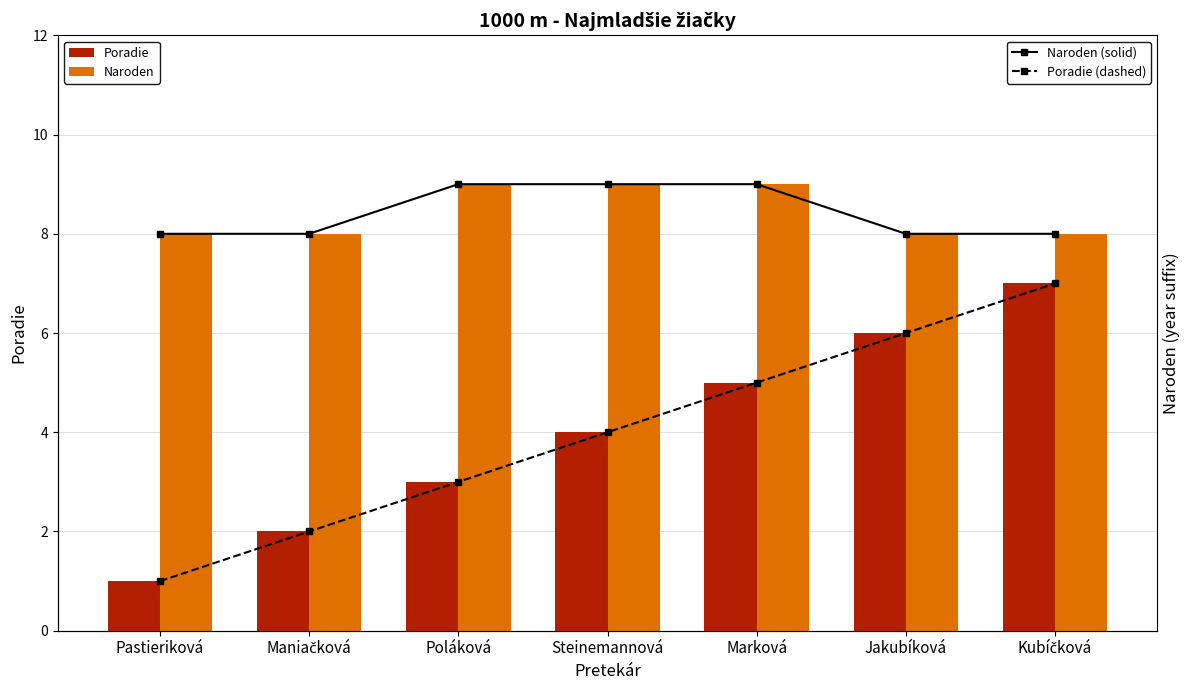

Is the value of Naroden (solid) at Pastieriková greater than the value of Poradie at Steinemannová?

Yes